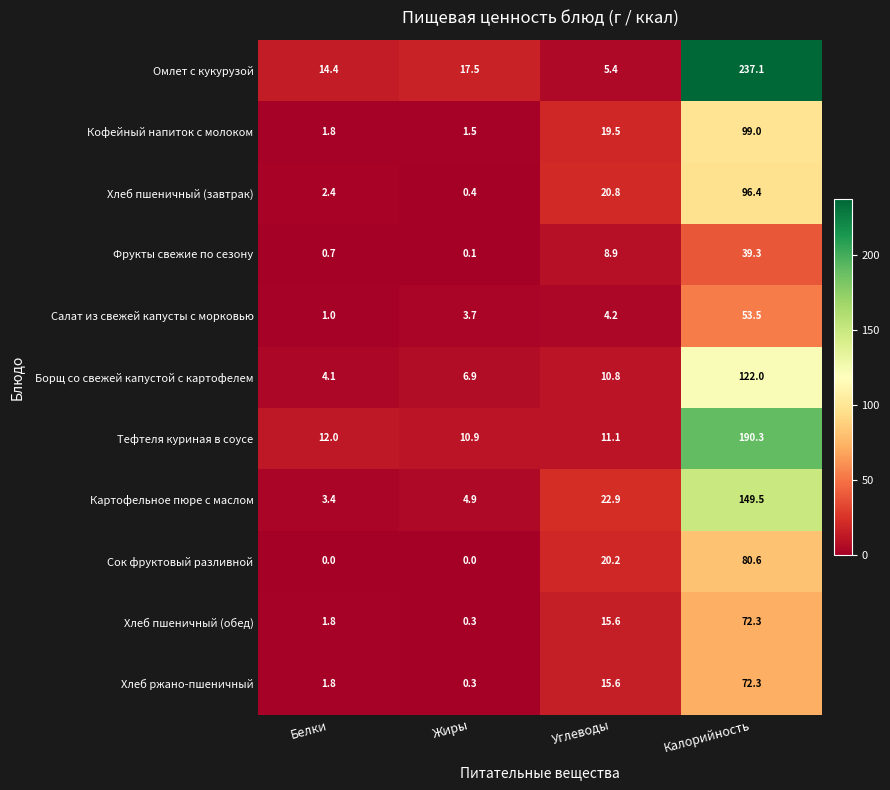

The value of Хлеб ржано-пшеничный at Белки is 0.9. True or false?

False